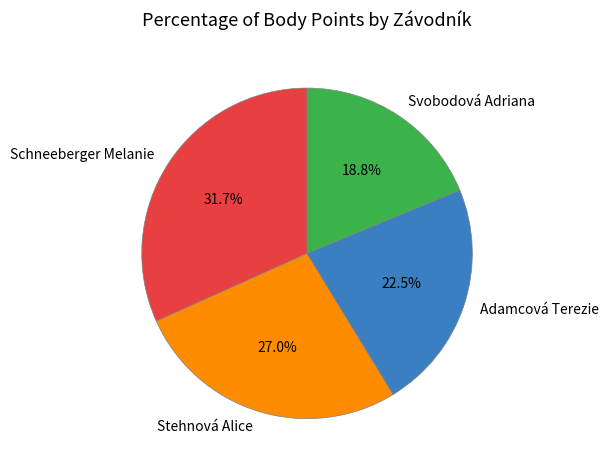

Does any single category account for the majority?

No